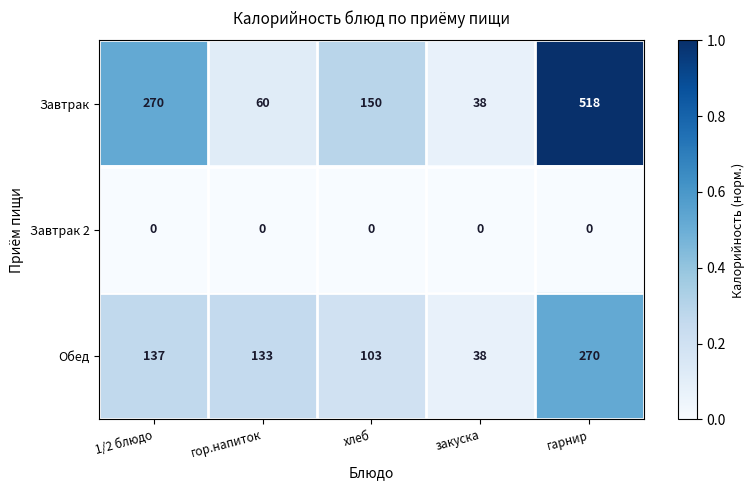

What is the total value across all series at гор.напиток?

193